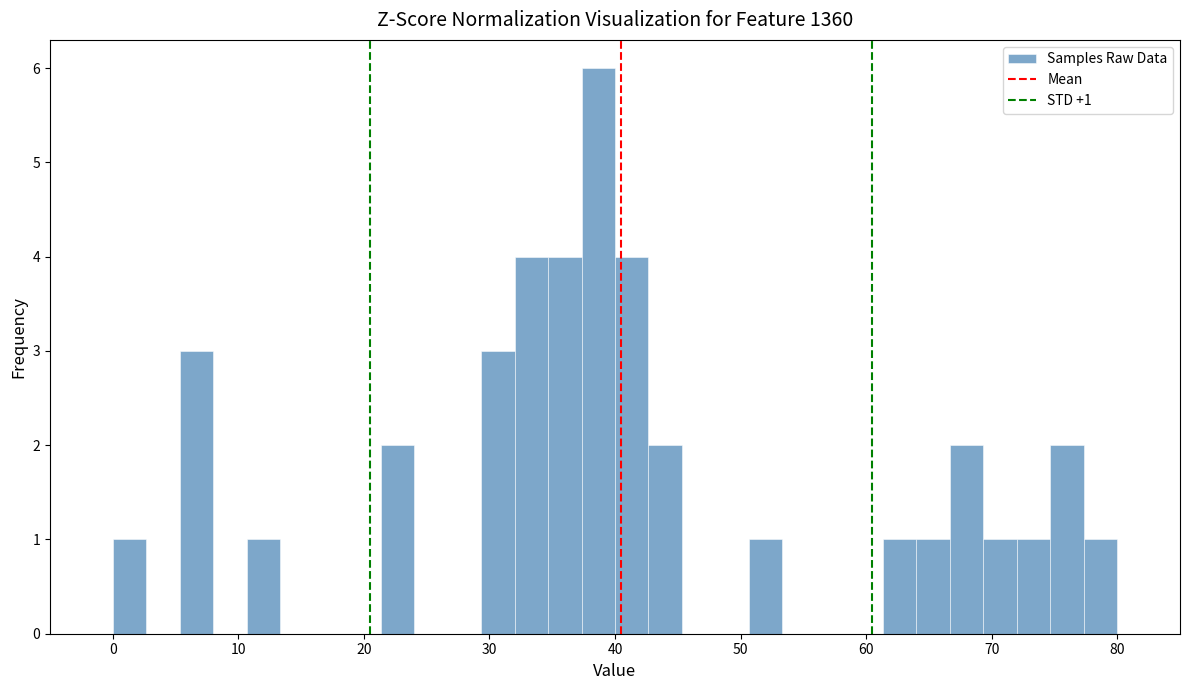

Read against the x-axis, roughly where is the centre of the tallest bar?

39